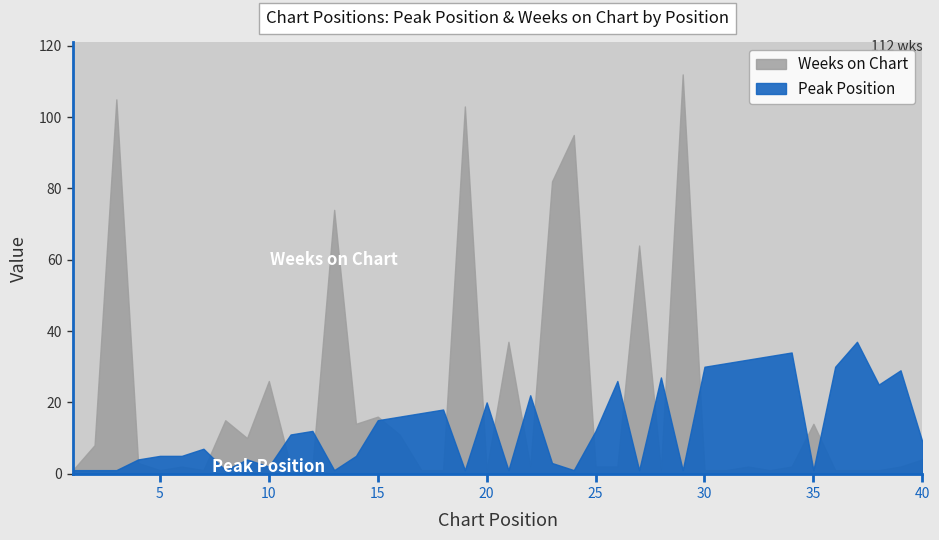

Read the Peak Position value at 16.

16